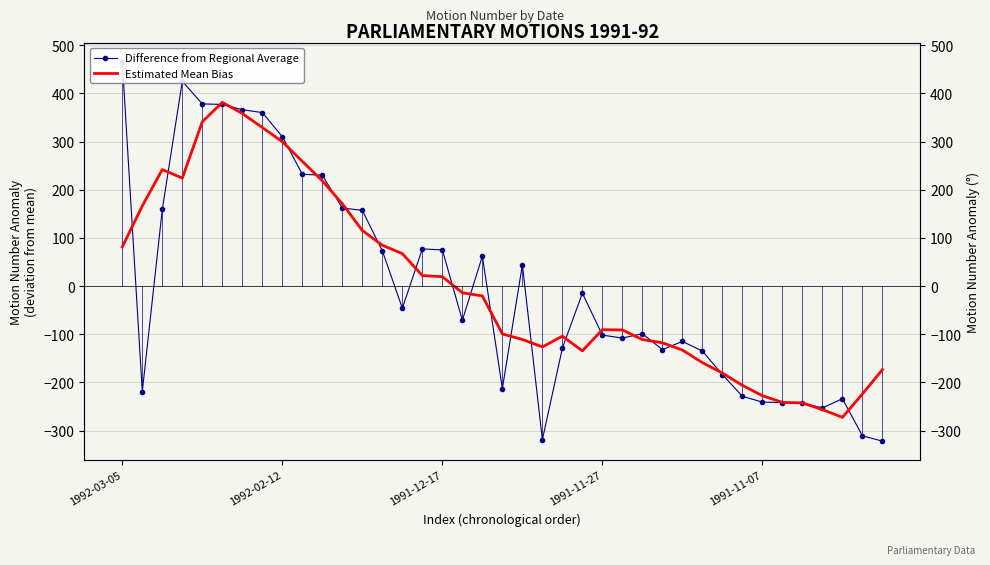

What is the minimum value for Difference from Regional Average?

-321.8